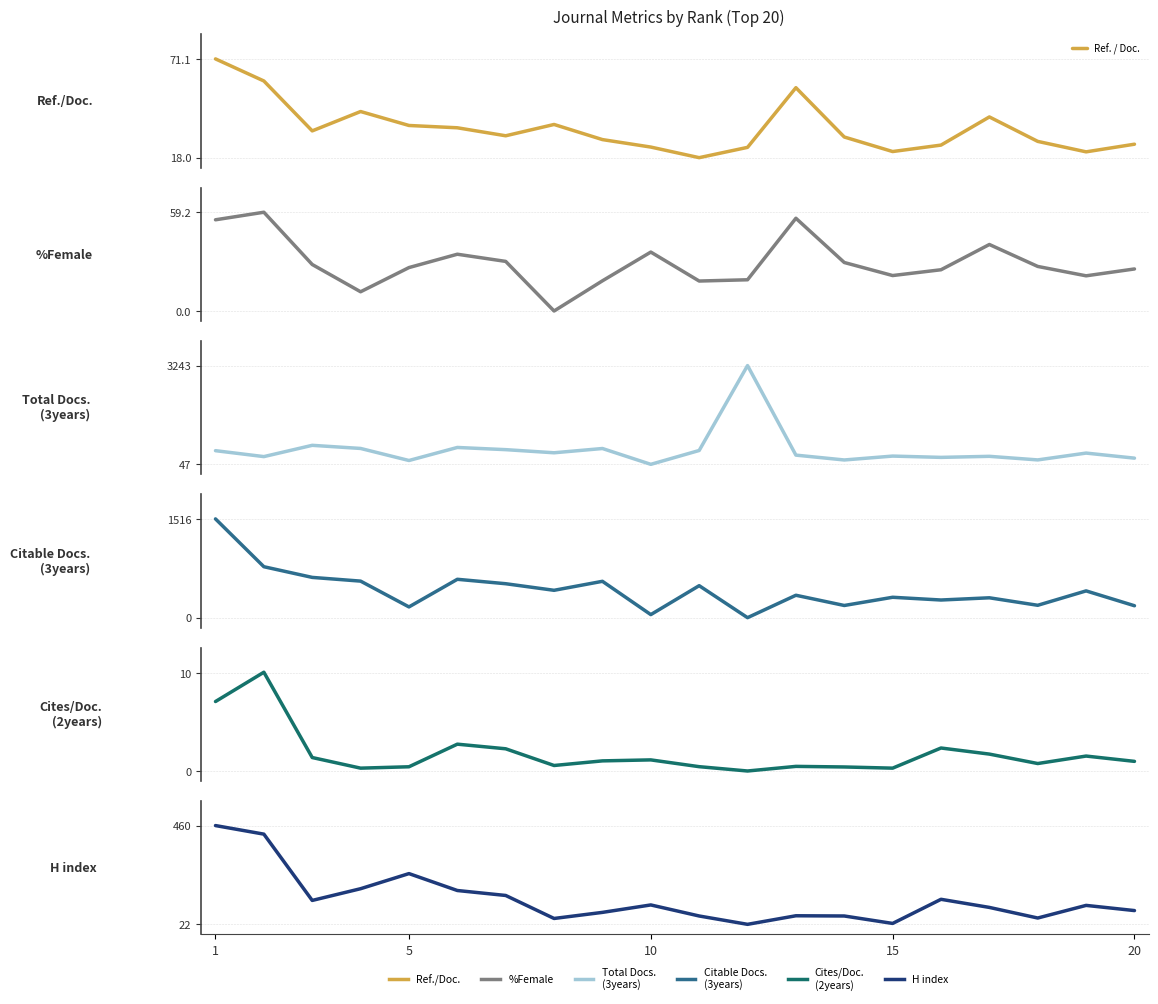

Count the number of data series in this chart.

6